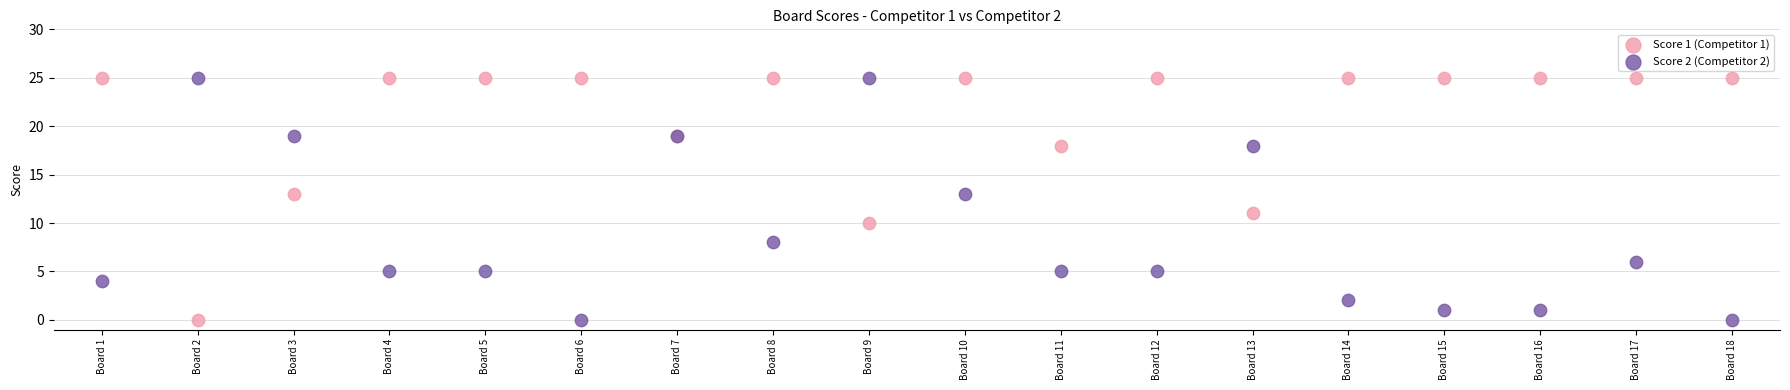

Which series has the widest spread of Y values?

Score 1 (Competitor 1)